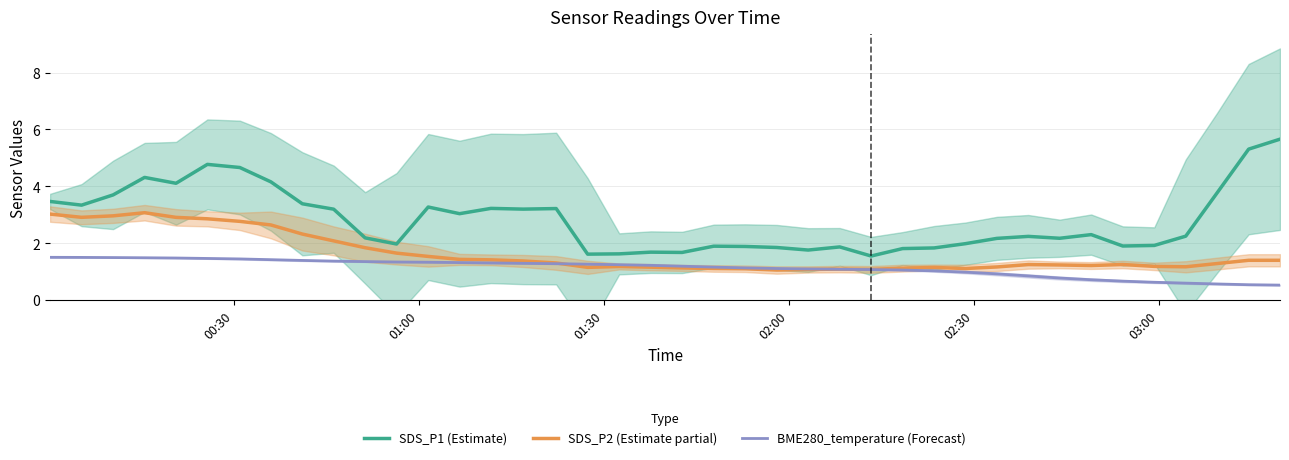

What is the minimum value for BME280_temperature (Forecast)?

0.5